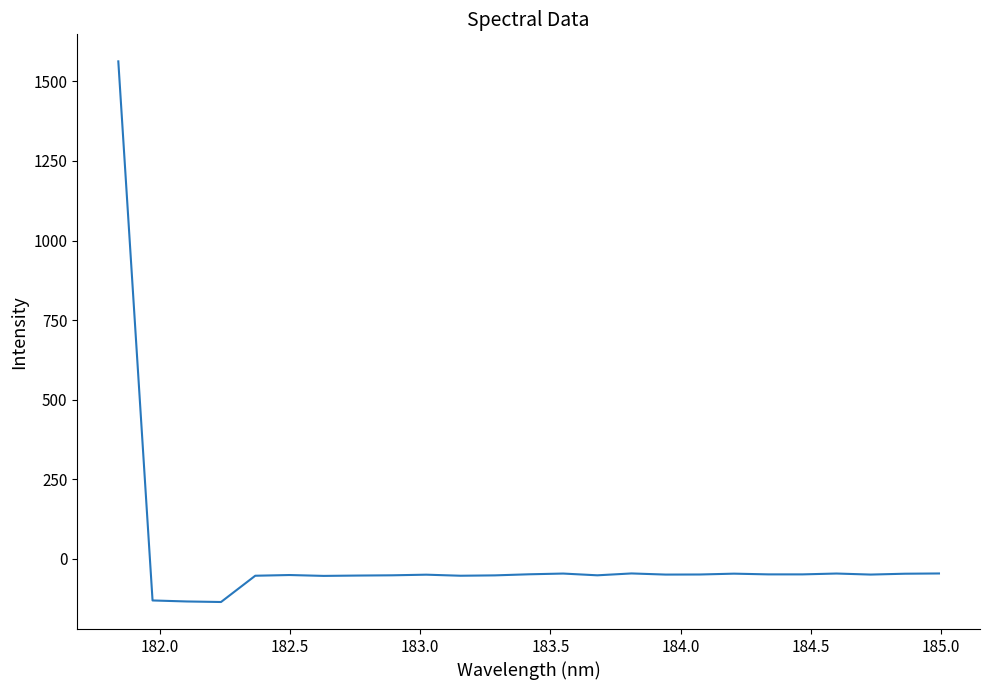

What is the difference between the maximum and minimum values?

1697.9